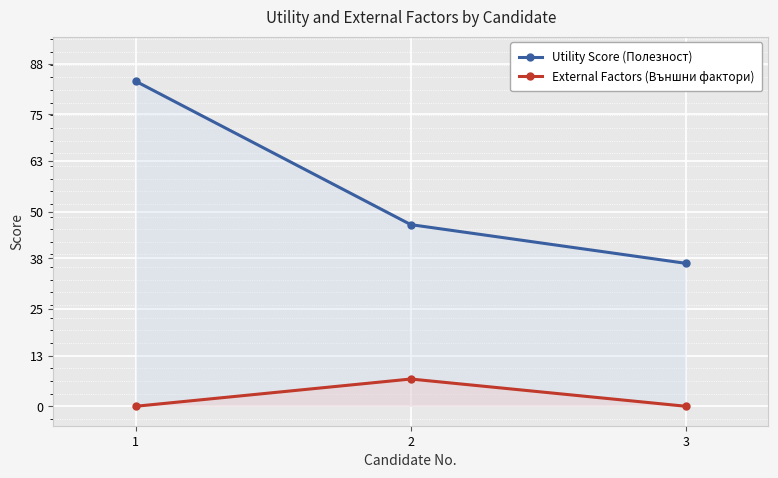

How many lines are shown in the chart?

2